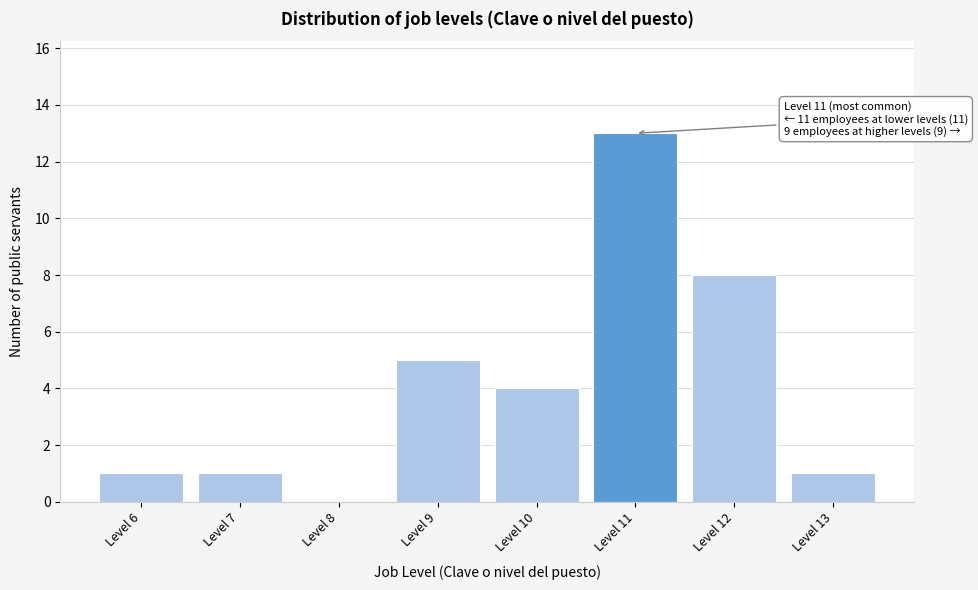

Which range on the x-axis has the tallest bar?

10.5 to 11.5